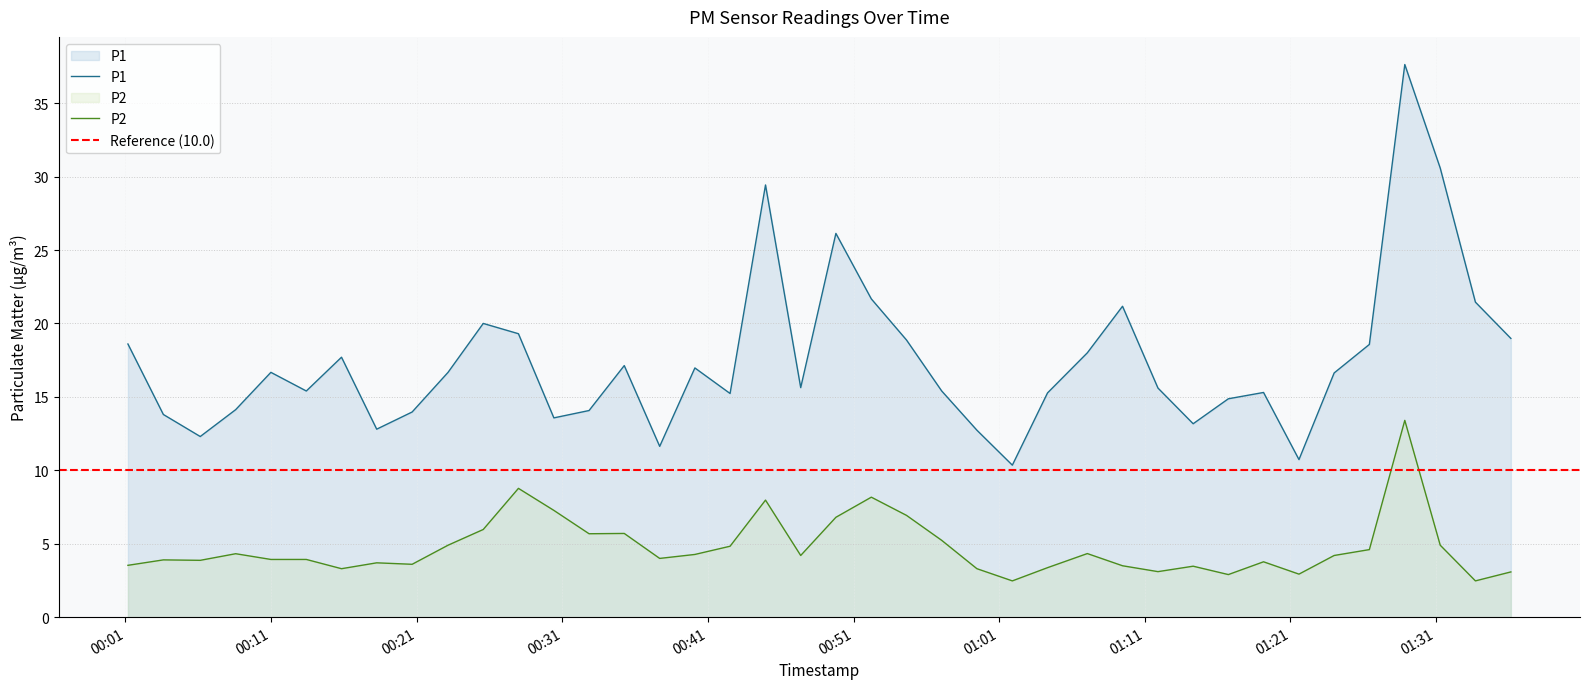

True or false: P1 and P2 cross at least once.

False